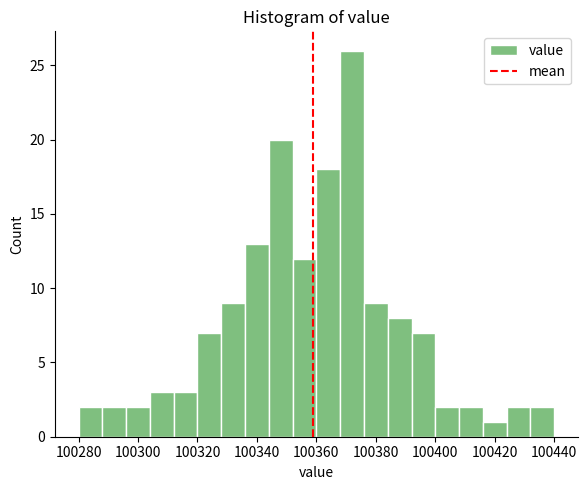

What is the height of the bar covering 100344 to 100352 on the x-axis? The values are not printed on the chart, so give them approximately, as read against the axis.

20